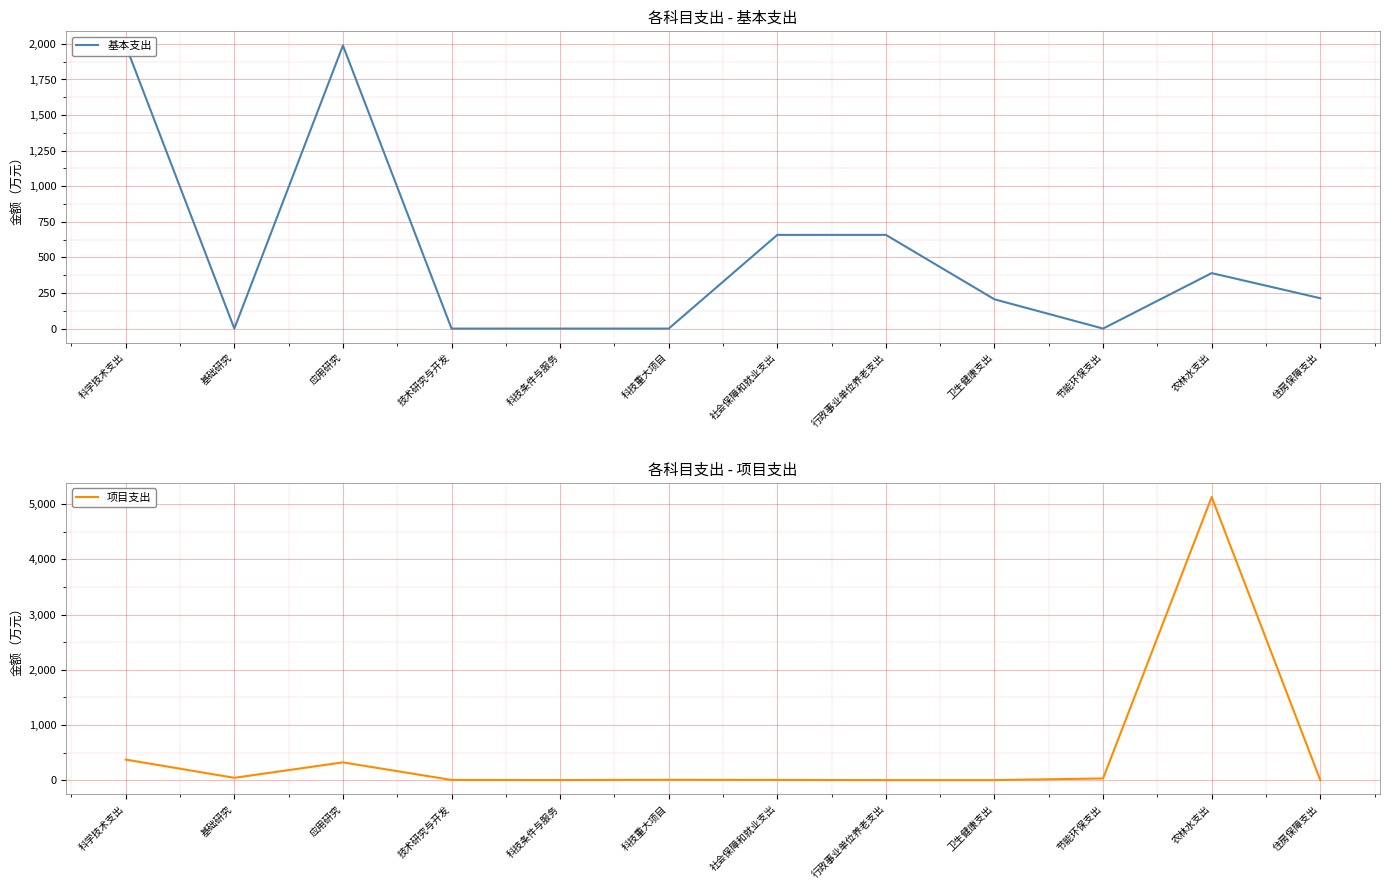

Is it true that 项目支出 equals 30.0 at 节能环保支出?

True